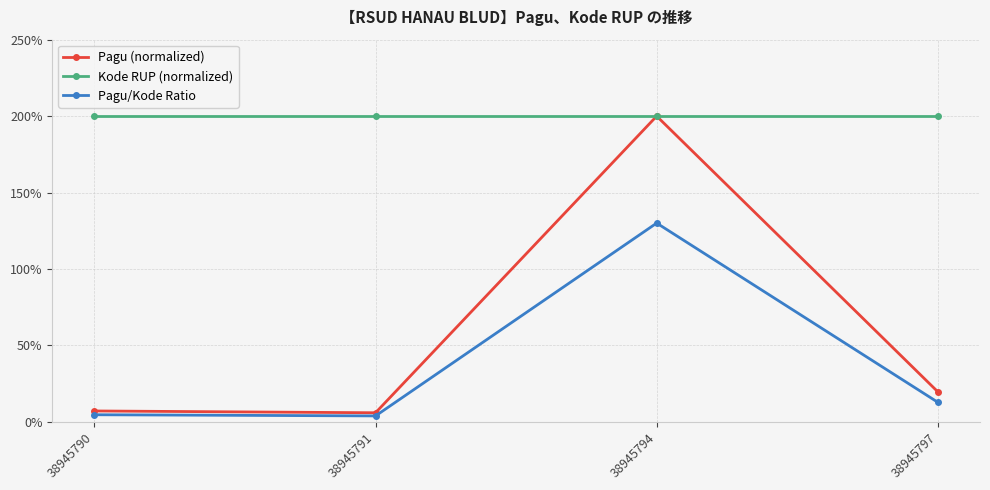

What is the approximate value of Pagu (normalized) at 38945791?

5.9